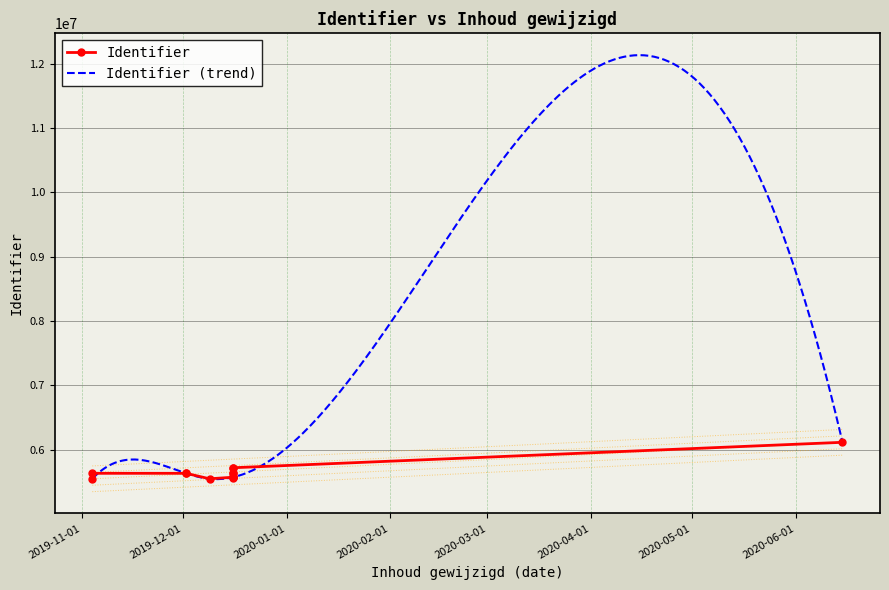

How many interior local valleys (lower than both neighbors) does the data have?

4